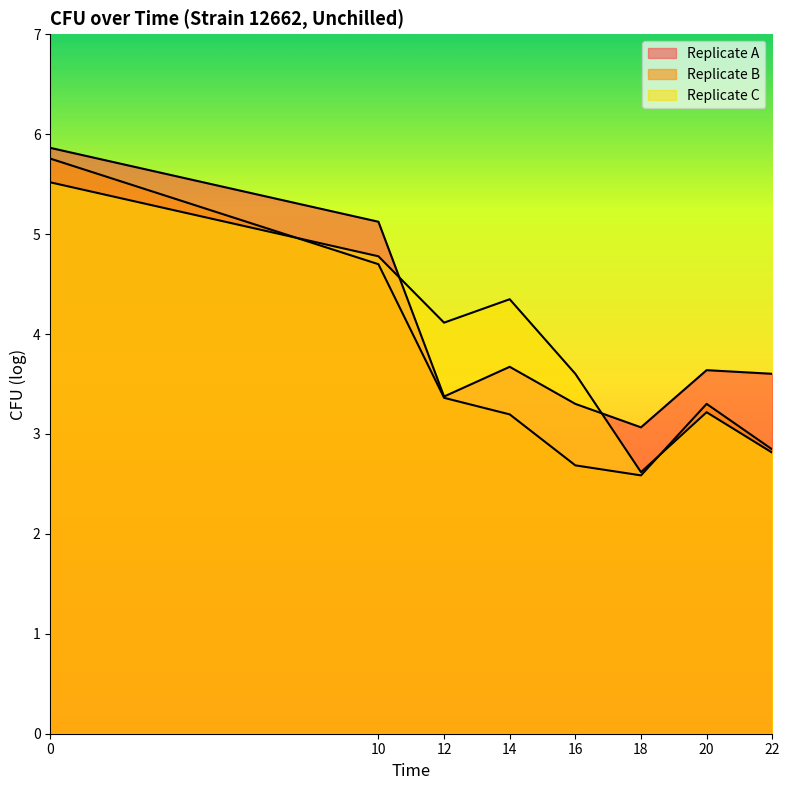

Between 22 and 16, which is larger?

22